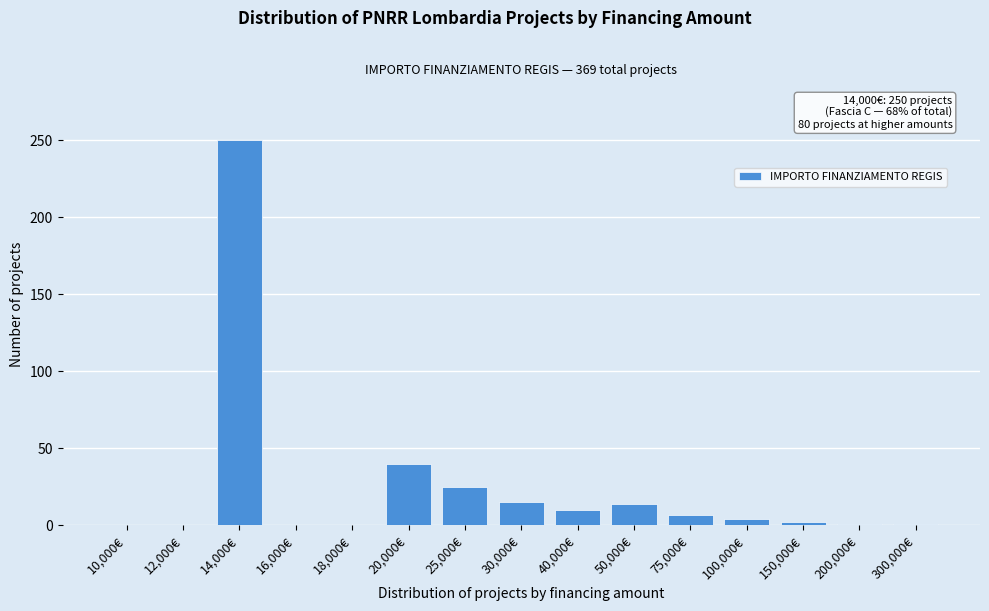

True or false: the data shows 250 at 14,000€.

True